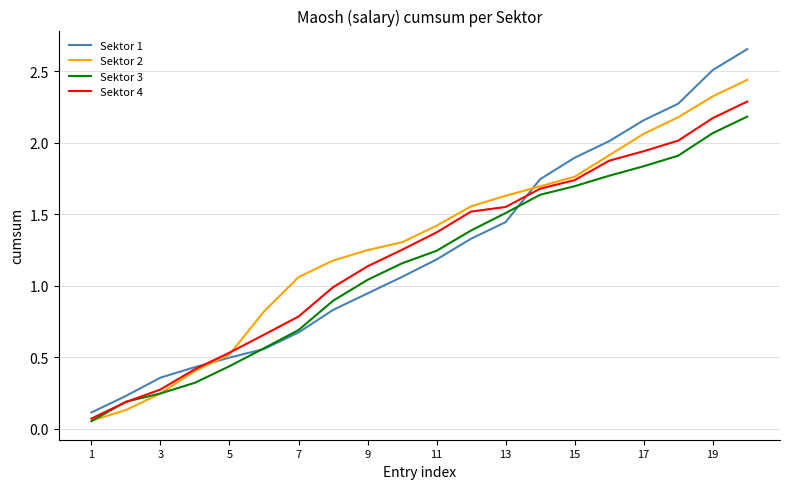

Which series has the largest range (max minus min)?

Sektor 1